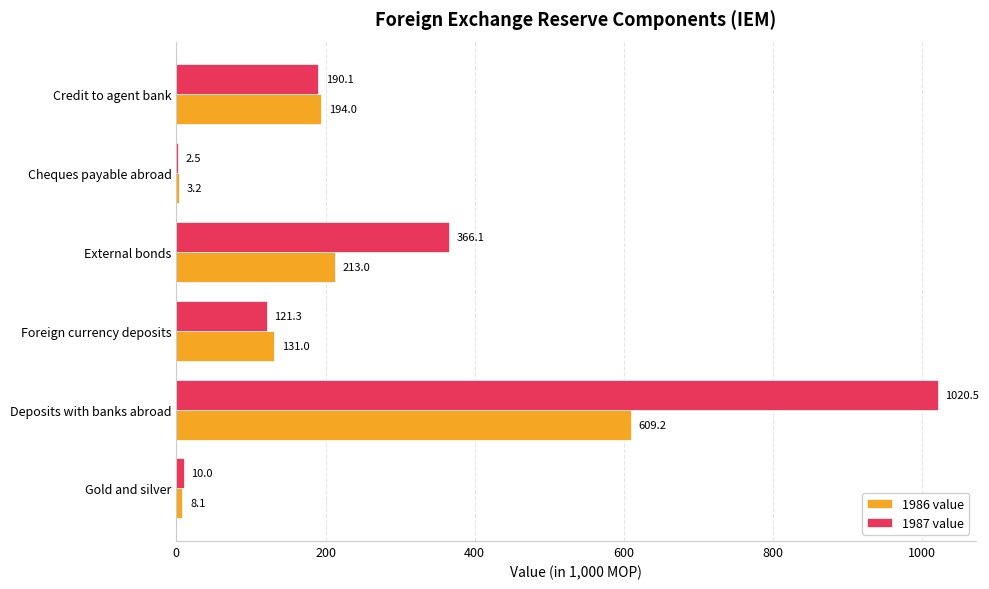

What is the total value across all series at Deposits with banks abroad?

1629.7